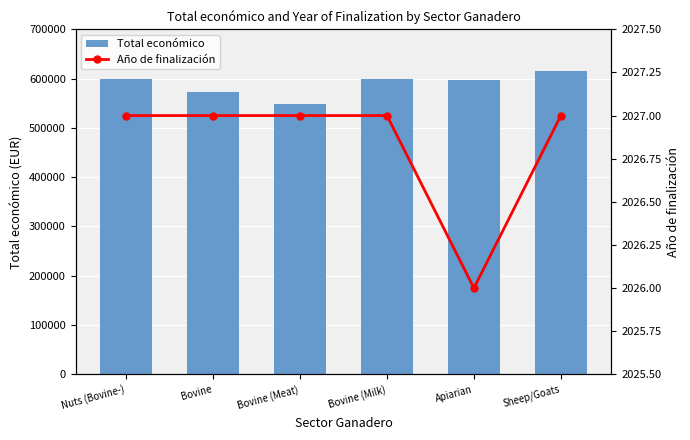

Is it true that Año de finalización equals 714 at Bovine (Milk)?

False